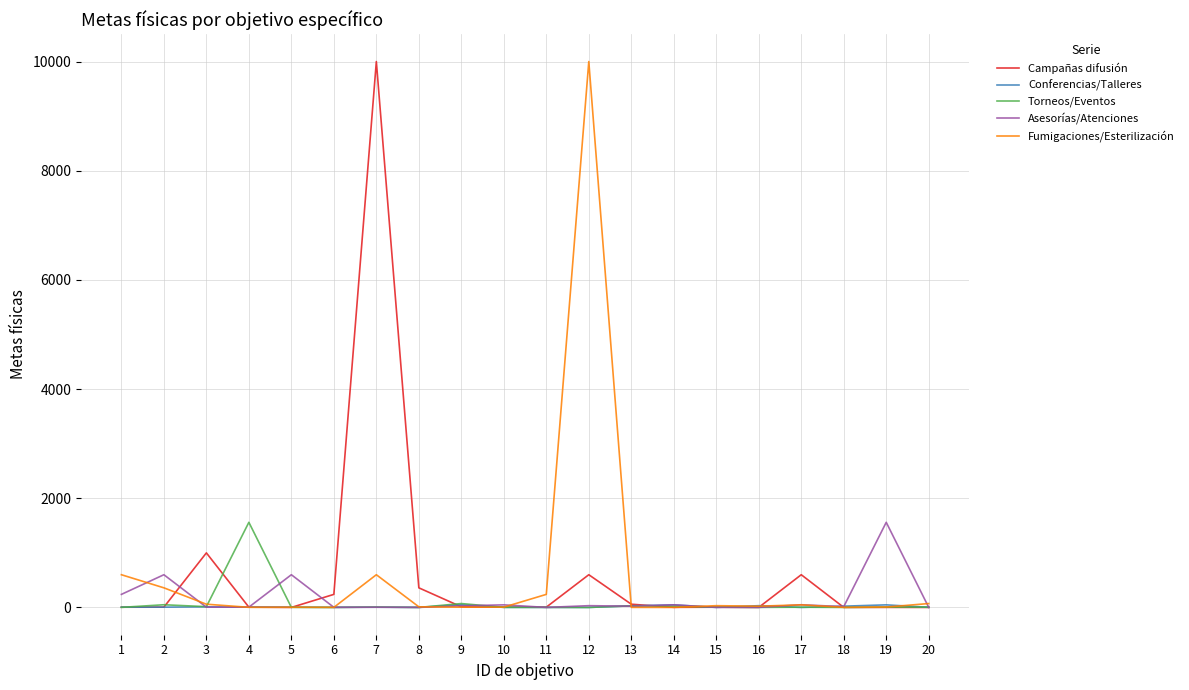

Between 4 and 12, which series saw the biggest shift?

Fumigaciones/Esterilización